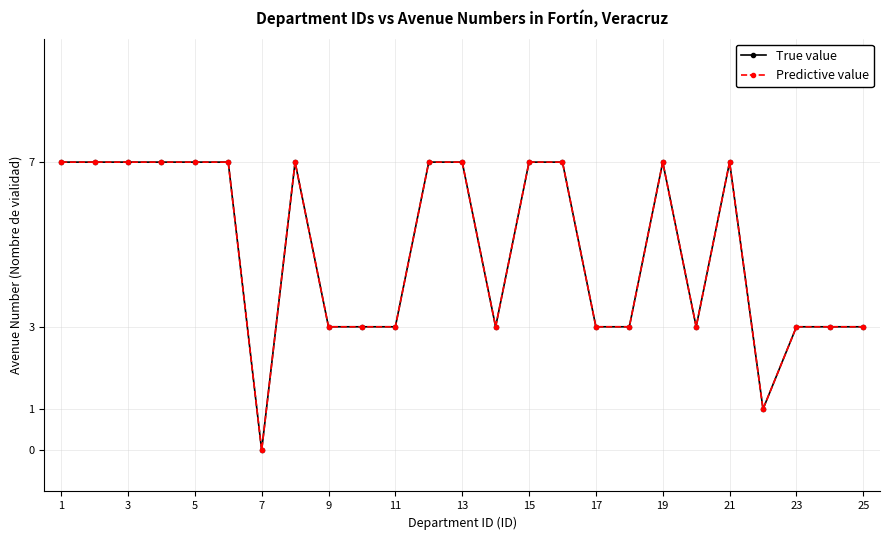

Does the chart have visible grid lines?

Yes